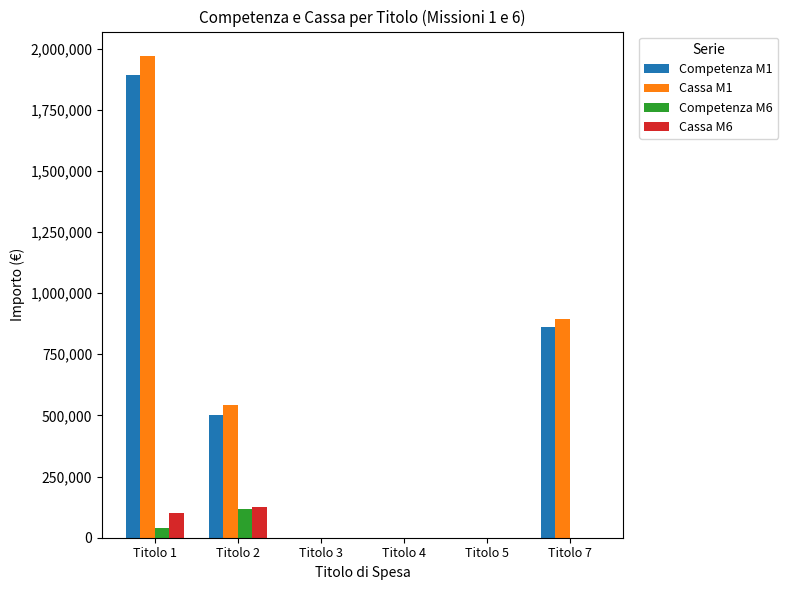

What is the maximum value for Cassa M1?

1971089.4